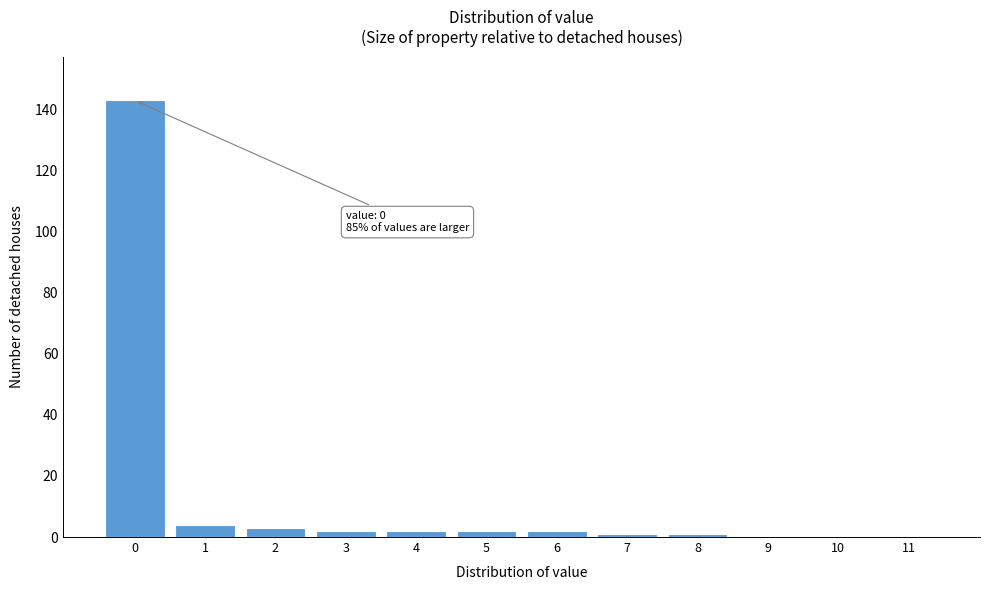

Reading left to right, what are all the values shown in this chart?

0=143	1=4	2=3	3=2	4=2	5=2	6=2	7=1	8=1	9=0	10=0	11=0